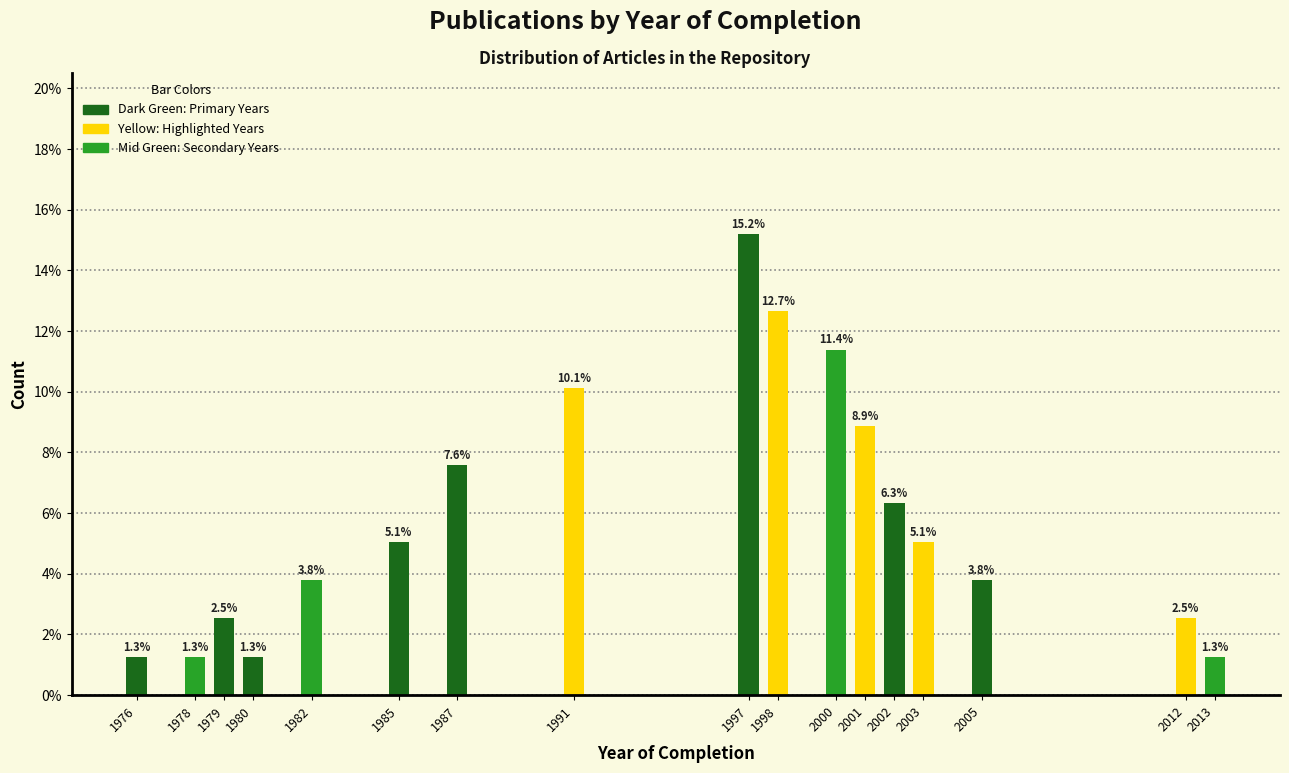

Reading left to right, what are all the values shown in this chart?

1976=1.3	1978=1.3	1979=2.5	1980=1.3	1982=3.8	1985=5.1	1987=7.6	1991=10.1	1997=15.2	1998=12.7	2000=11.4	2001=8.9	2002=6.3	2003=5.1	2005=3.8	2012=2.5	2013=1.3